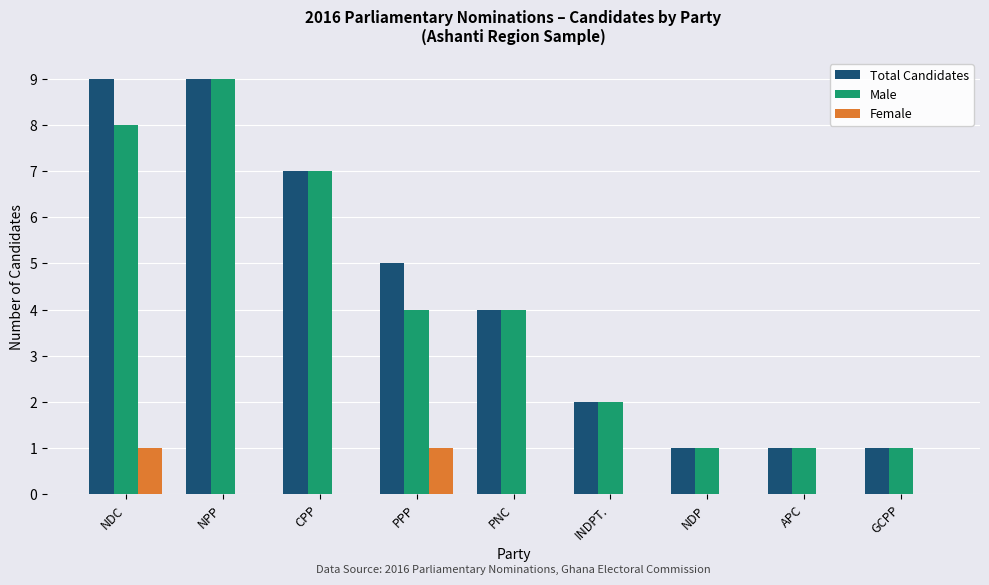

What is the greatest value displayed?

9